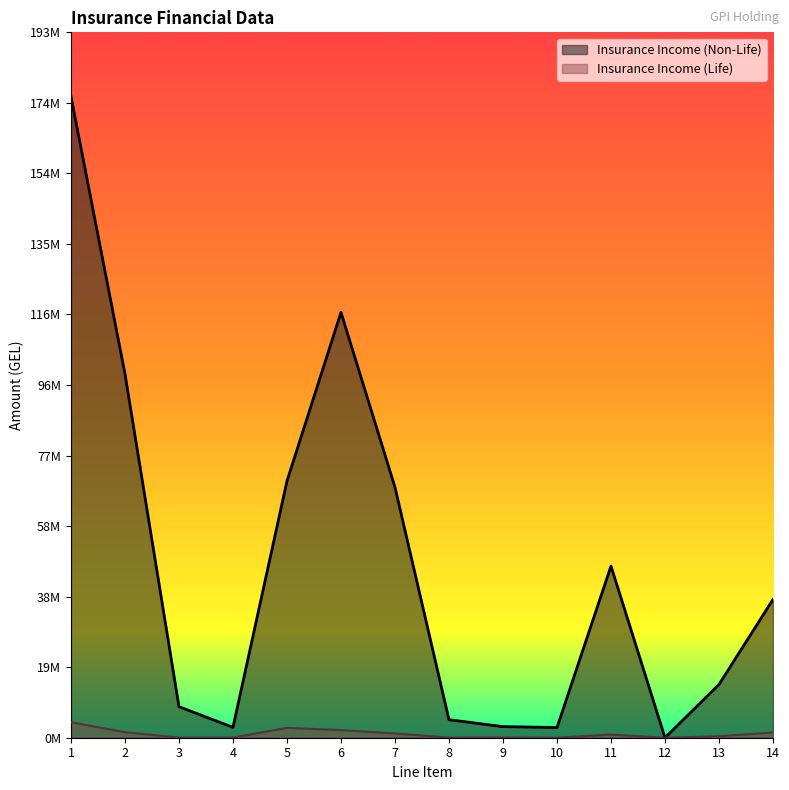

What is the spread (max minus min) of values at 10?

2802581.9